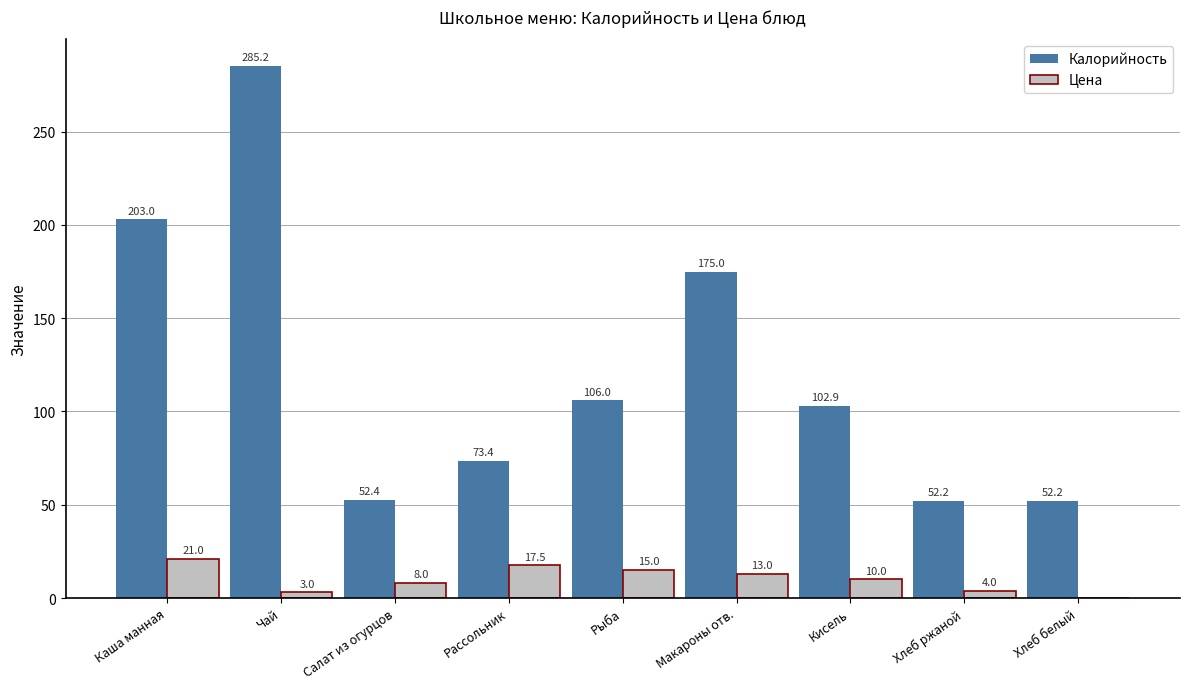

What value does the Цена series have at Макароны отв.?

13.0